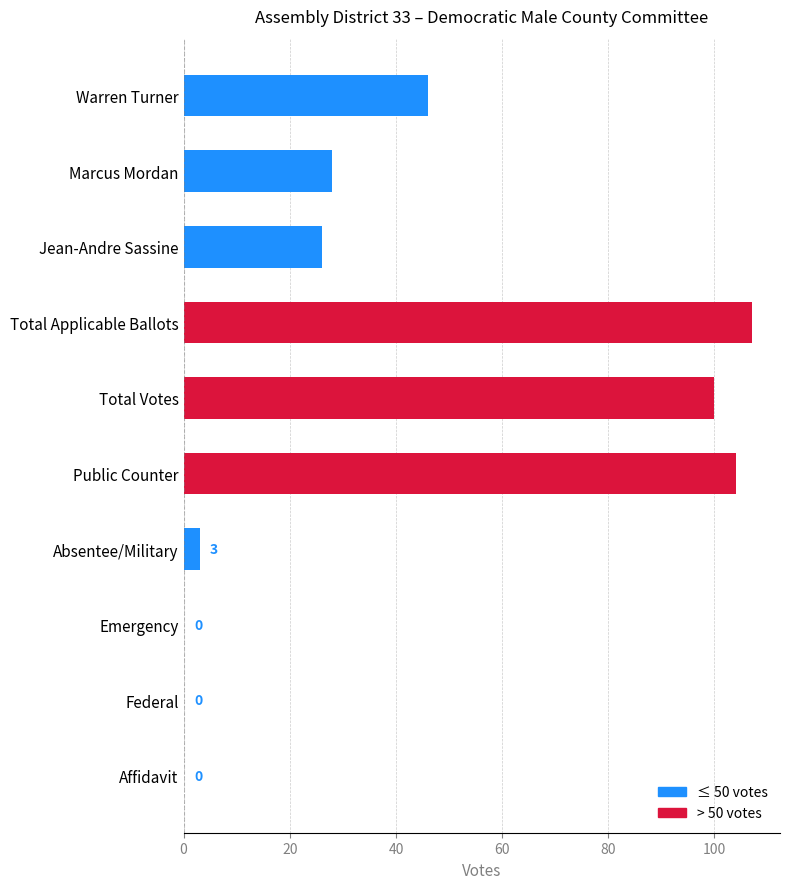

Reading top to bottom, what are all the values shown in this chart?

Warren Turner=46	Marcus Mordan=28	Jean-Andre Sassine=26	Total Applicable Ballots=107	Total Votes=100	Public Counter=104	Absentee/Military=3	Emergency=0	Federal=0	Affidavit=0